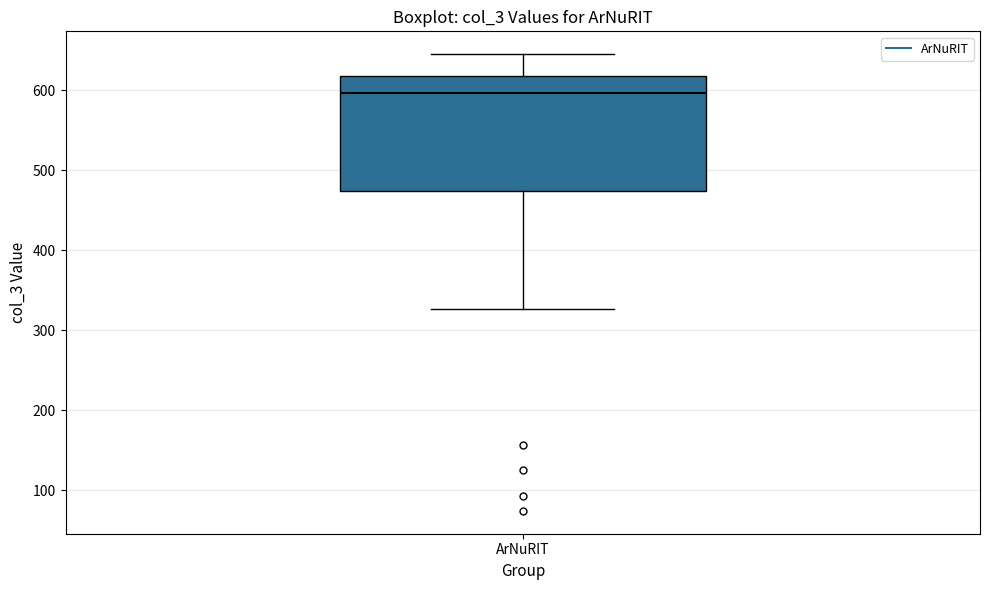

Where is the upper edge of the box for ArNuRIT on the y-axis? The values are not printed on the chart, so give them approximately, as read against the axis.

620